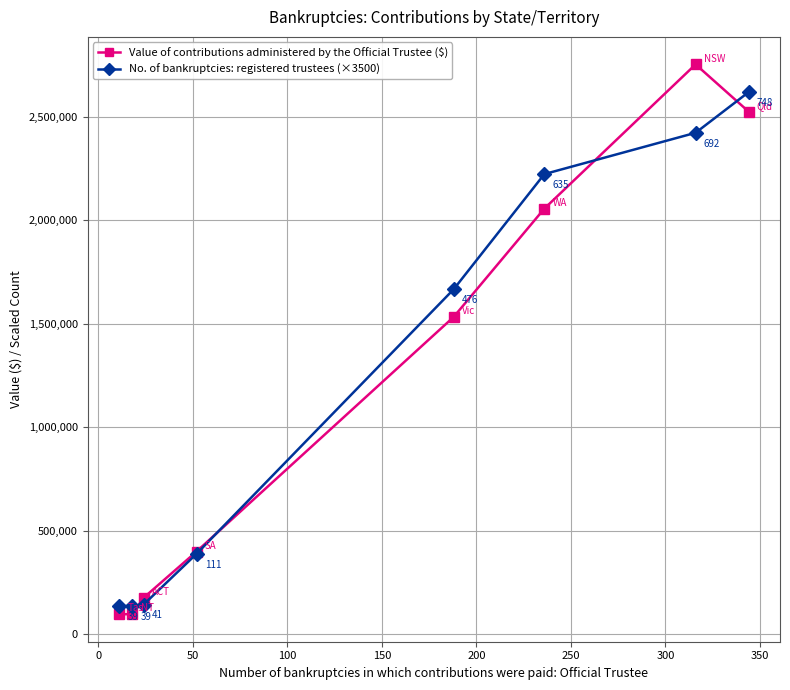

Rank the series by their maximum value, from lowest to highest.

No. of bankruptcies: registered trustees (×3500), Value of contributions administered by the Official Trustee ($)